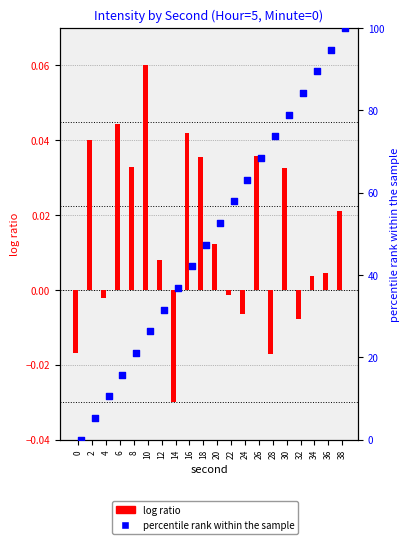

Which series has the widest spread of Y values?

percentile rank within the sample